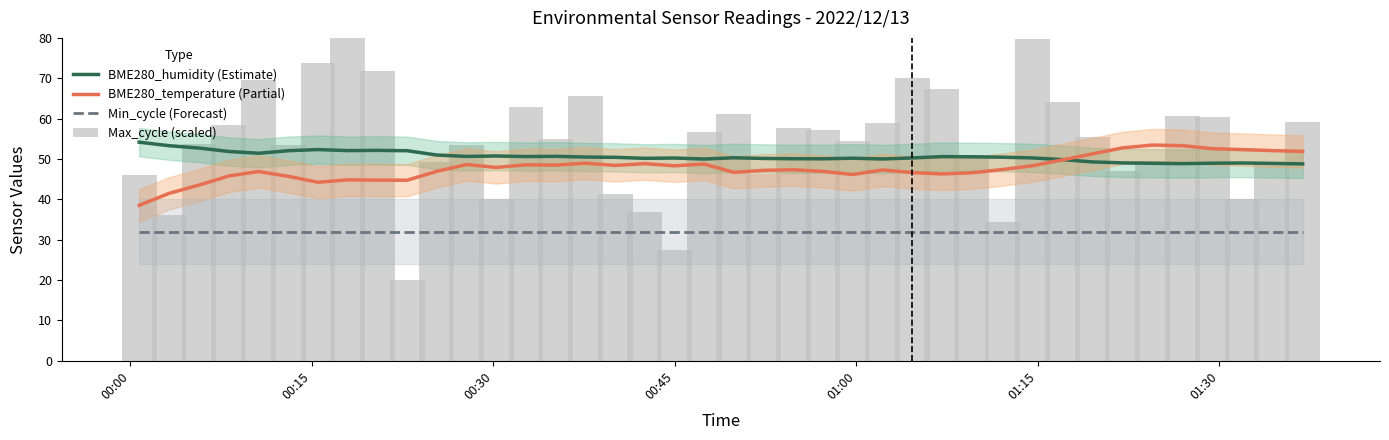

What is the greatest value displayed?

80.0